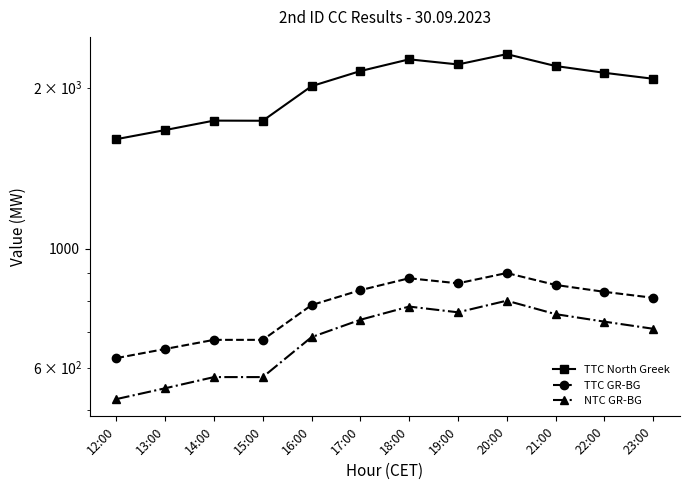

Reading left to right, what are all the values shown in this chart?

TTC North Greek: 1602	1666	1735	1734	2012	2147	2258	2209	2309	2194	2131	2077
TTC GR-BG: 625	650	676	676	785	837	881	862	901	856	831	810
NTC GR-BG: 524	549	576	576	684	737	780	761	800	755	731	709